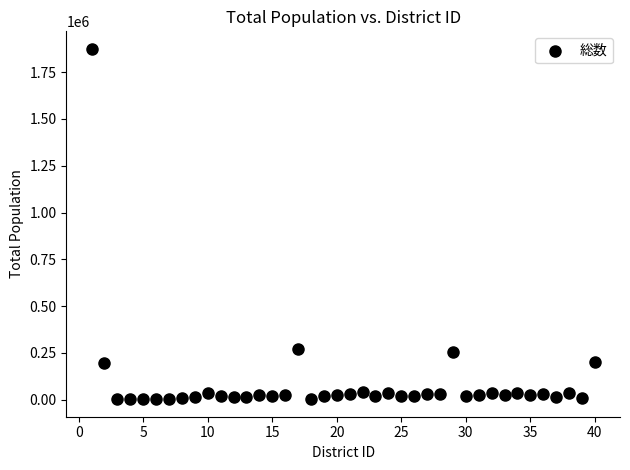

What is the range of Y values (max minus min)?

1871750